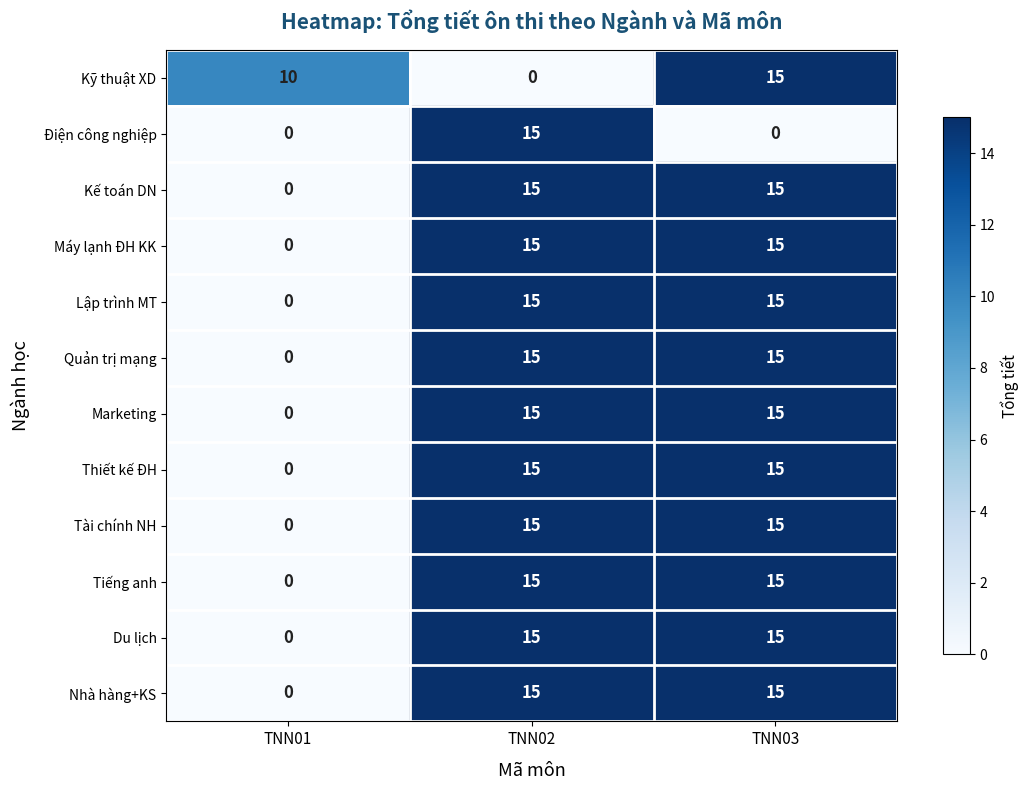

Rank the categories by Kỹ thuật XD value from lowest to highest.

TNN02, TNN01, TNN03